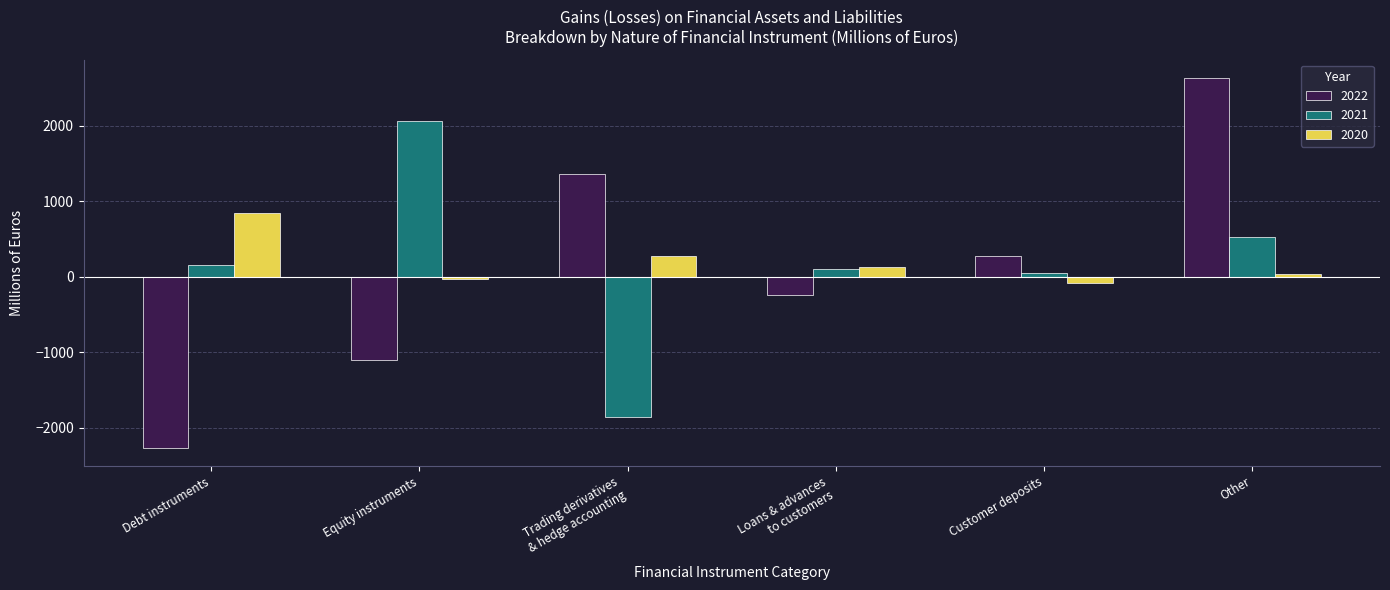

What is the difference between the maximum and second lowest values in the 2021 series?

2004